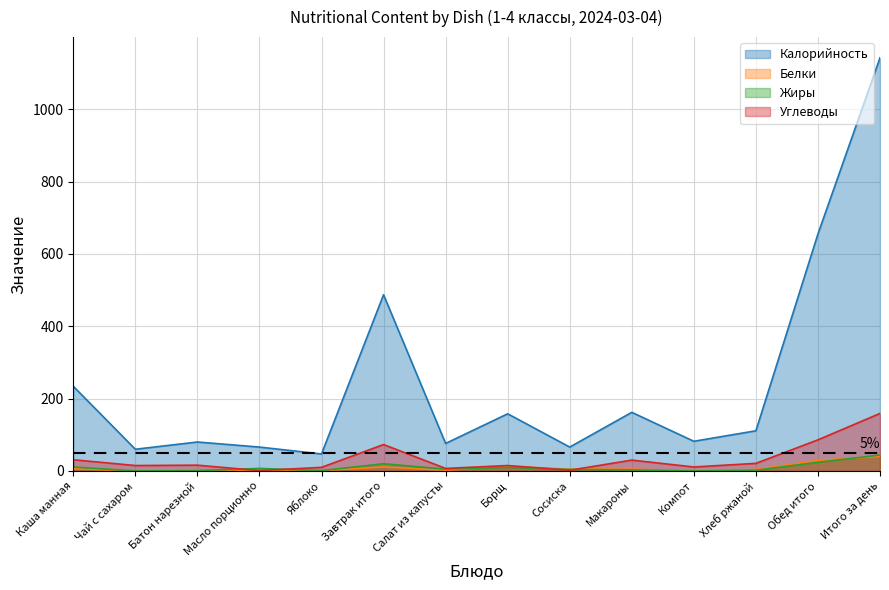

In Углеводы, how many points are higher than both neighbors (excluding endpoints)?

4